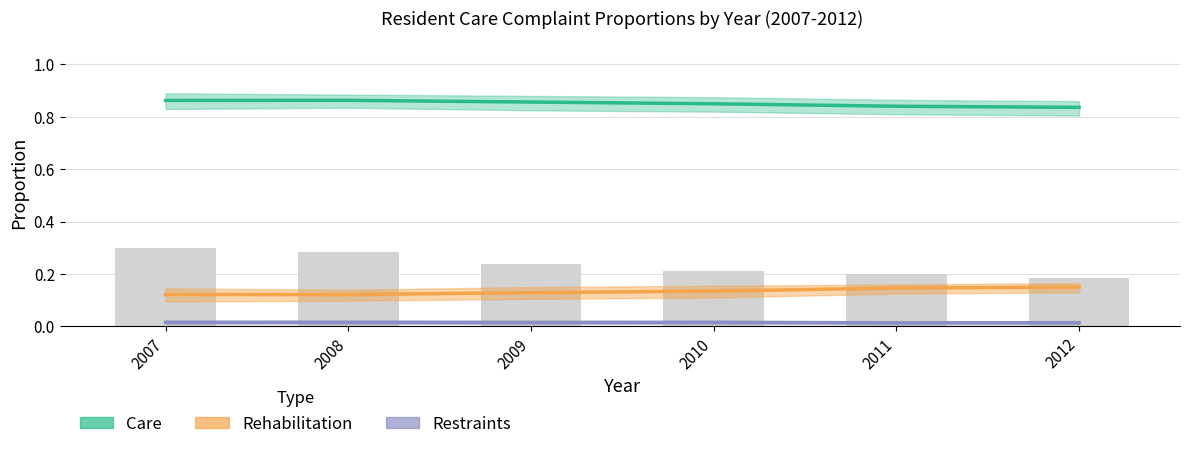

What is the total value across all series at 2012?

1.0